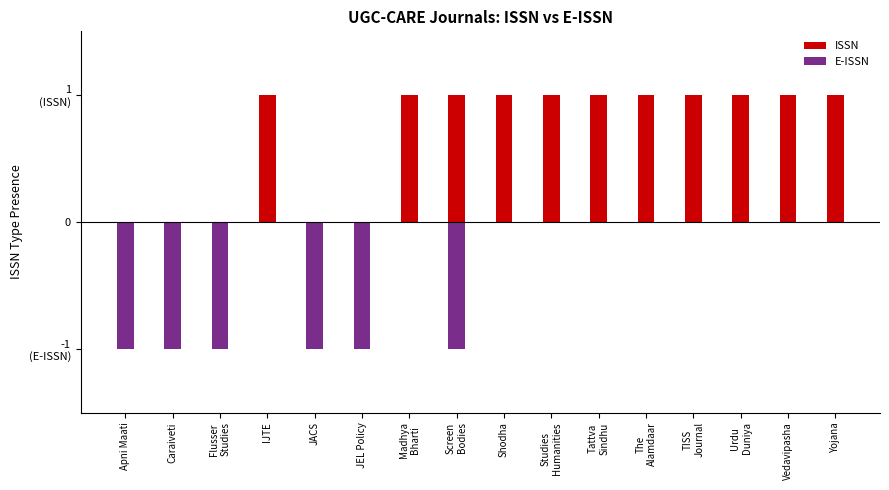

List the series in order of their overall mean, highest first.

ISSN, E-ISSN